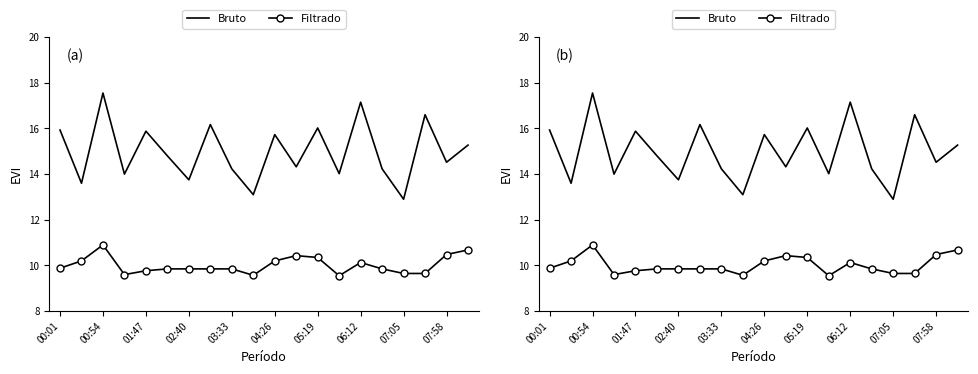

What is the sum of all Bruto values?

299.8